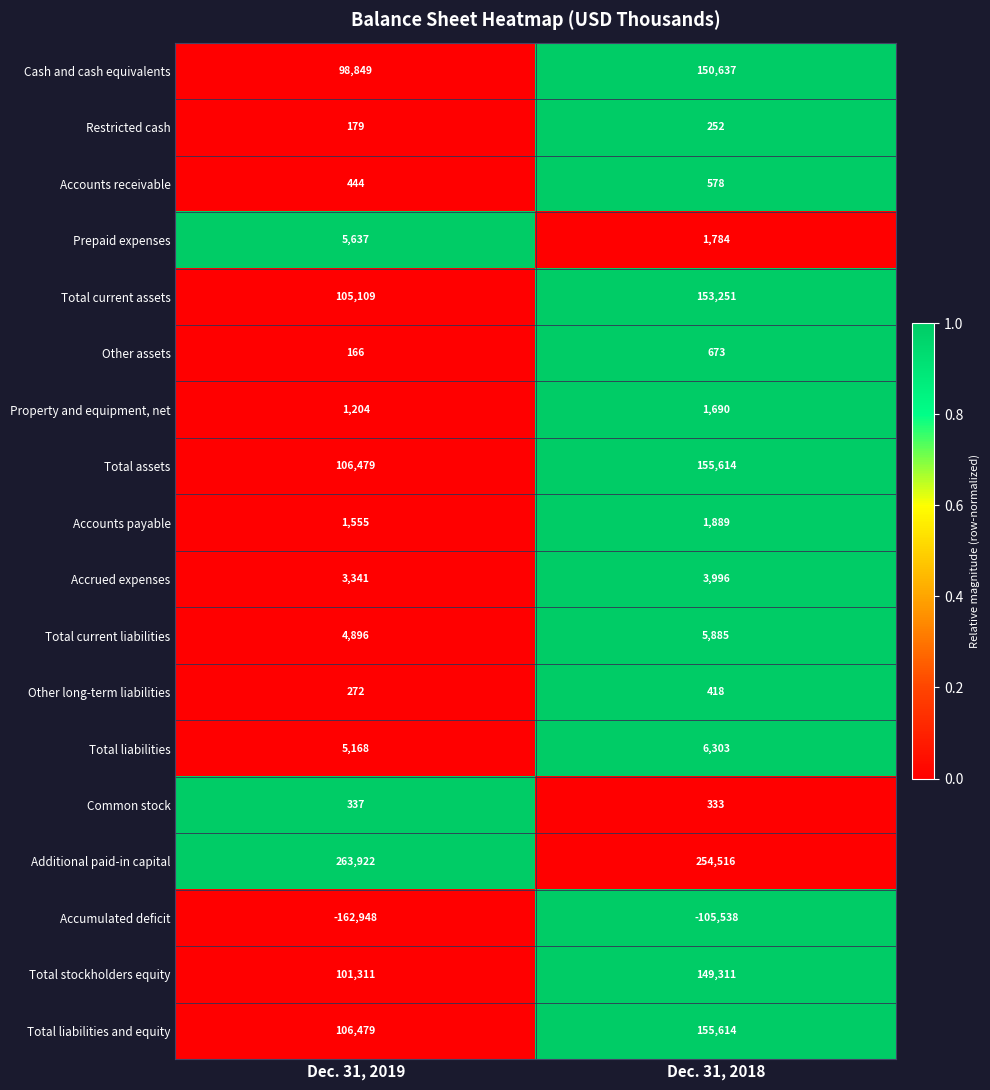

At how many categories does at least one series exceed 0?

2